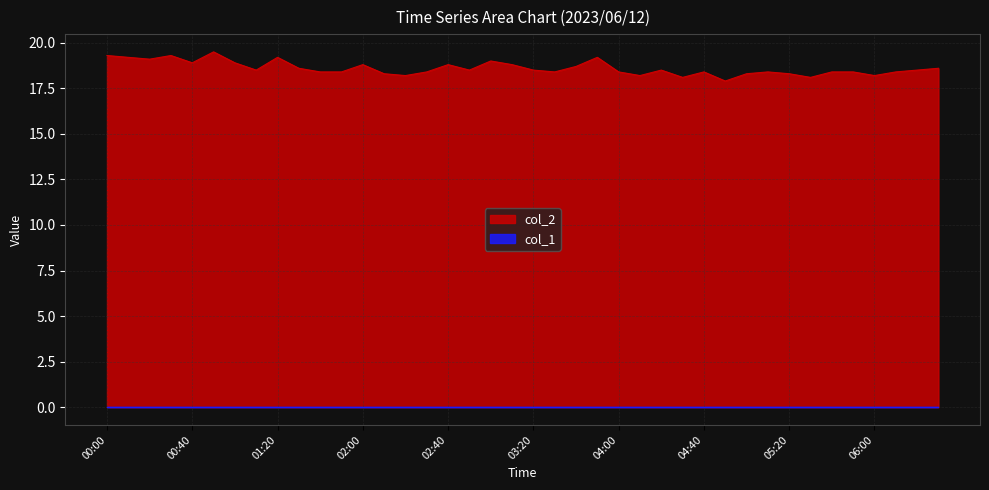

What is the sum of all values?

744.0